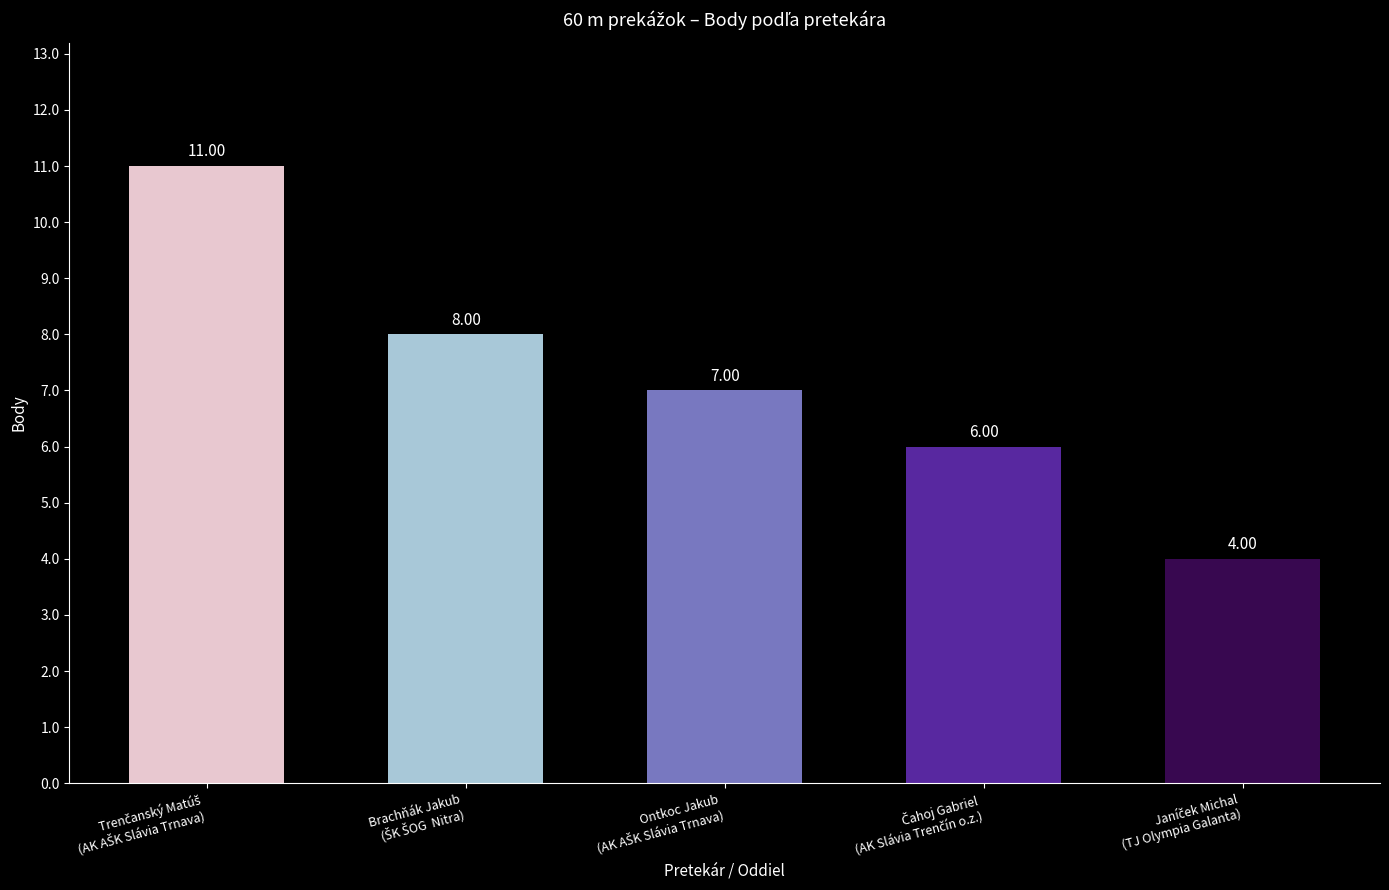

What is the average value?

7